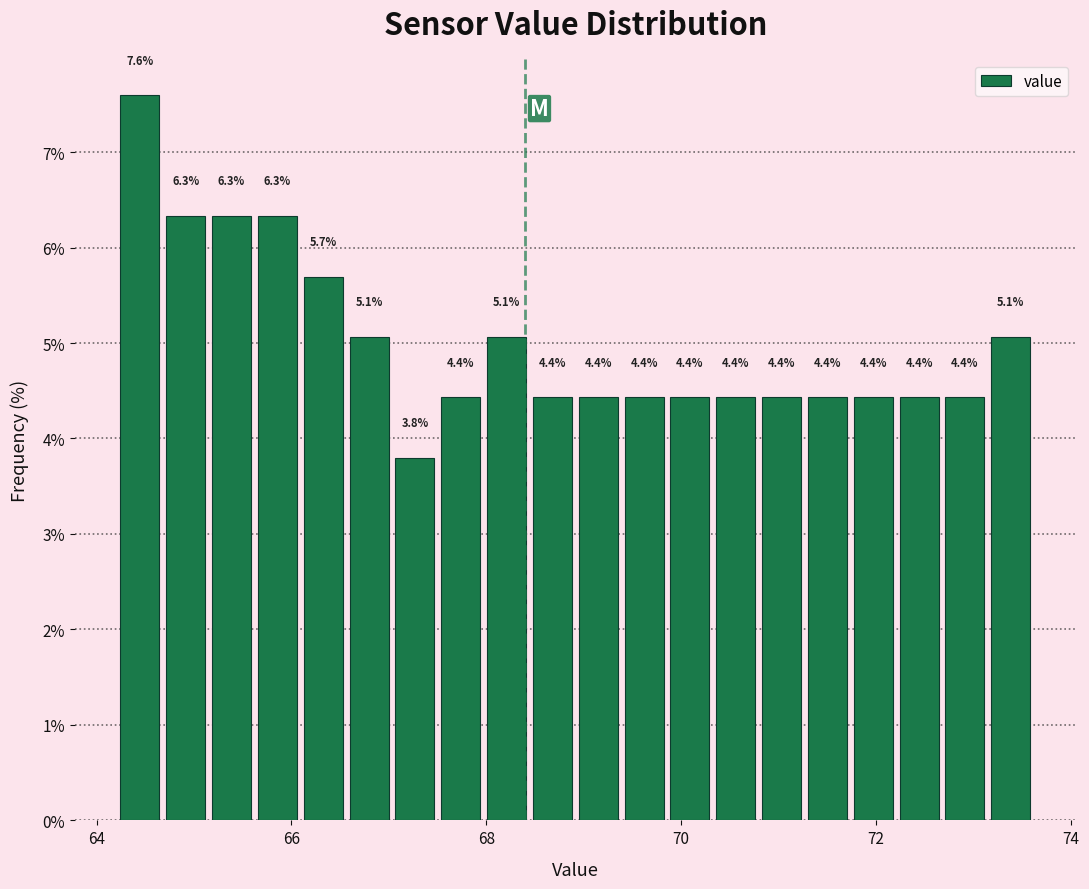

Read against the x-axis, roughly where is the centre of the tallest bar?

64.4